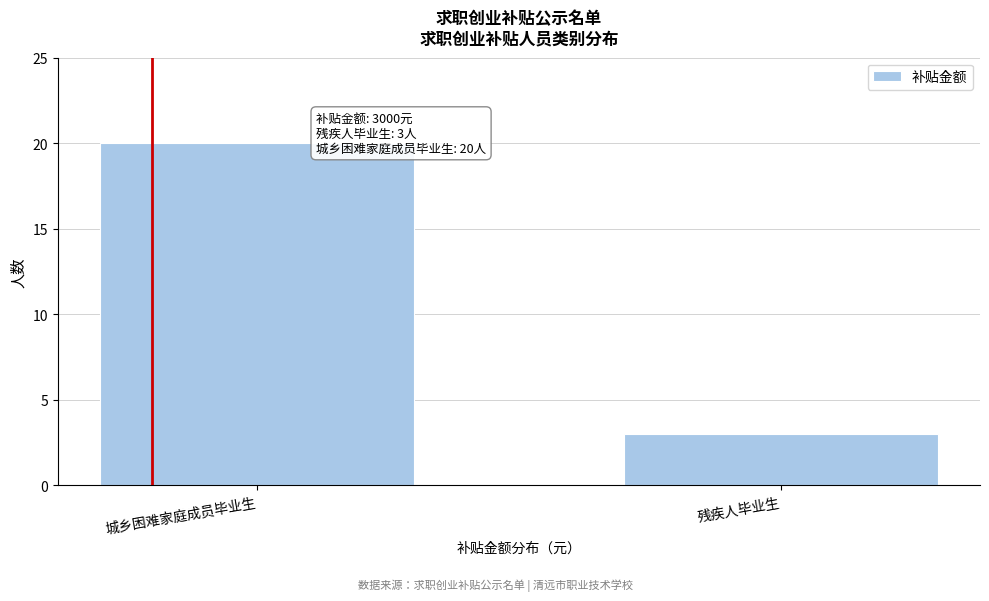

Reading left to right, transcribe all the data shown in this chart.

城乡困难家庭成员毕业生=20	残疾人毕业生=3